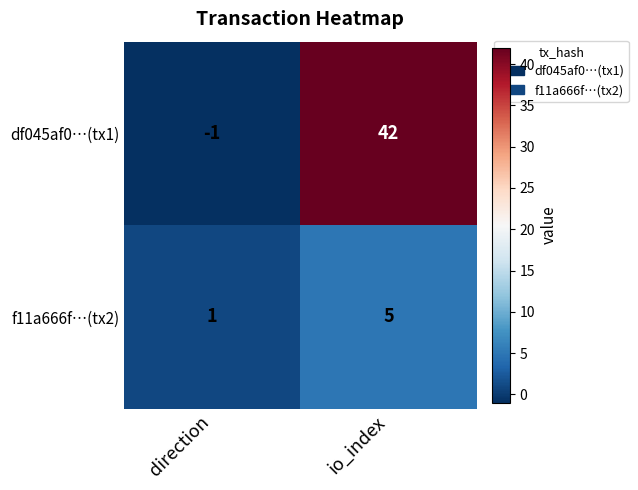

Rank the series by their average value, from highest to lowest.

df045af0…(tx1), f11a666f…(tx2)